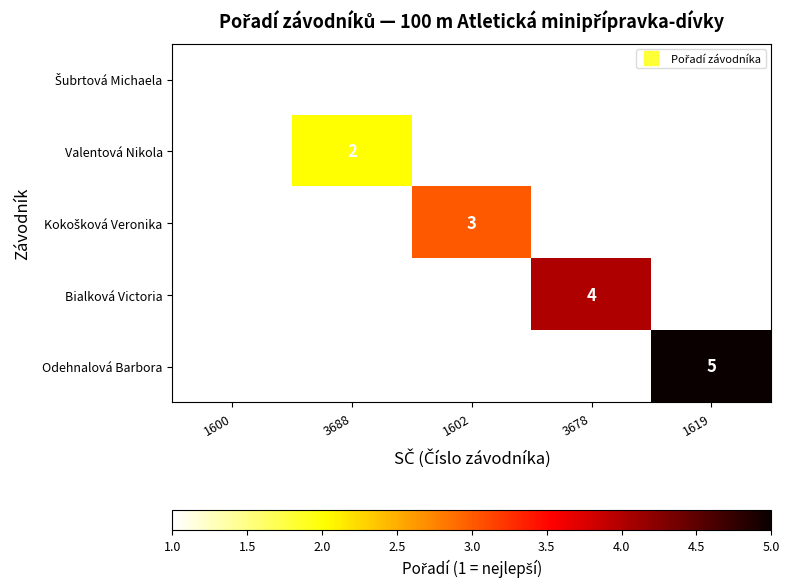

Which label corresponds to the largest value in the chart?

1619